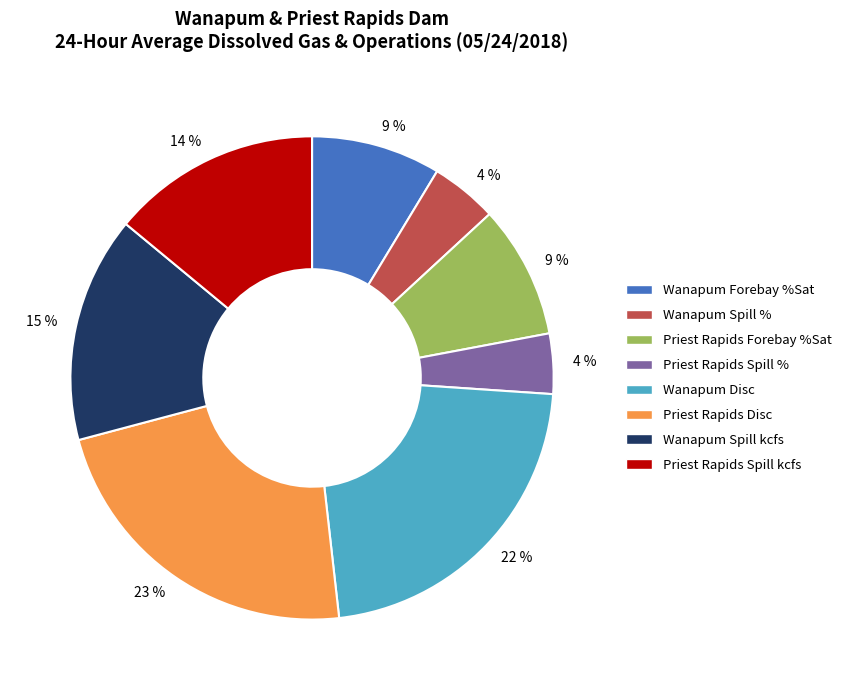

Which has a higher value, Priest Rapids Forebay %Sat or Wanapum Spill %?

Priest Rapids Forebay %Sat